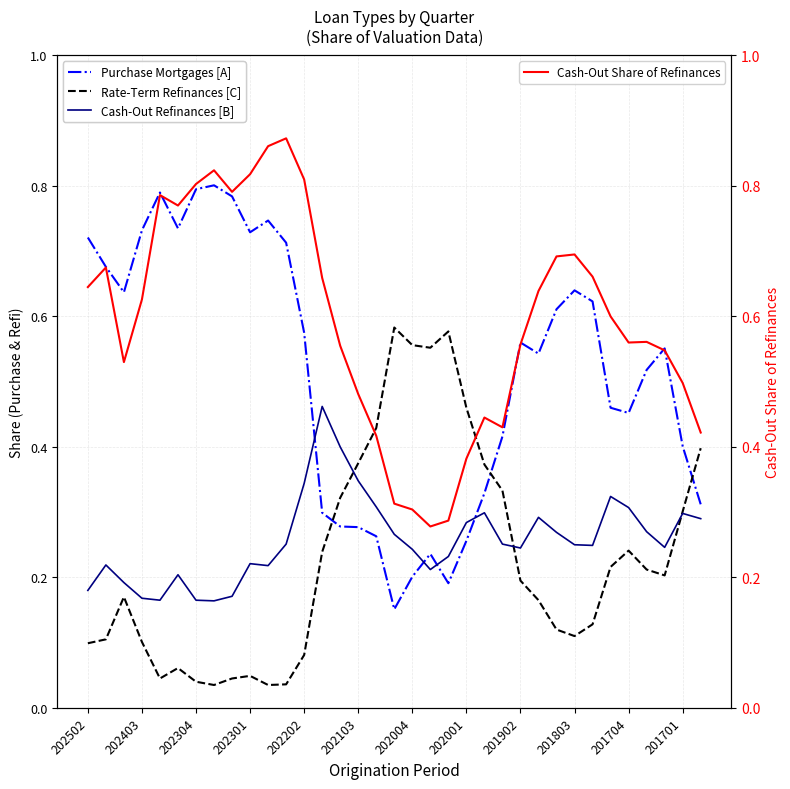

After their last crossing, which series has the higher values: Cash-Out Share of Refinances or Rate-Term Refinances [C]?

Cash-Out Share of Refinances